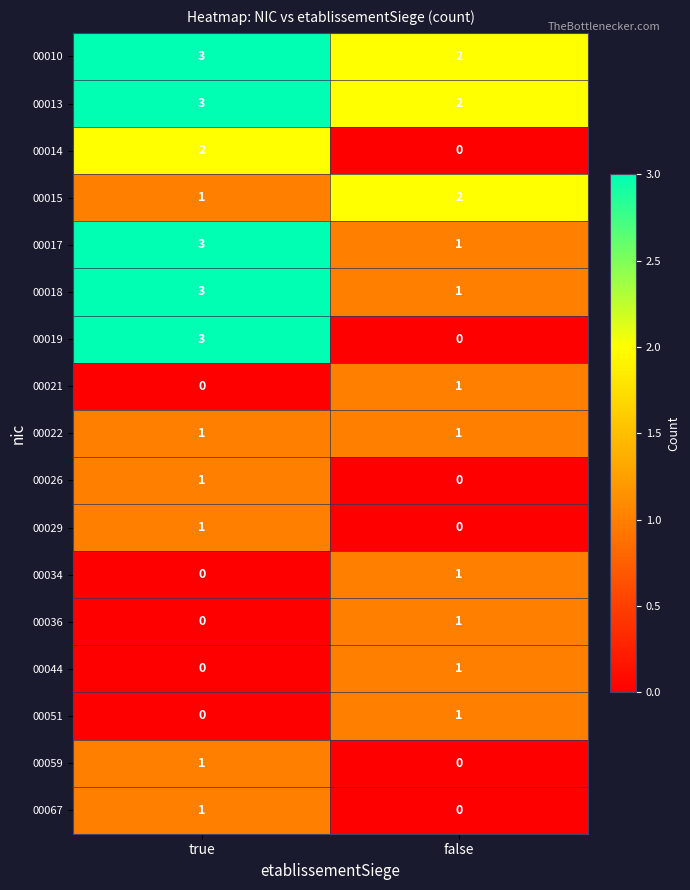

At which category is the sum across all series the highest?

true